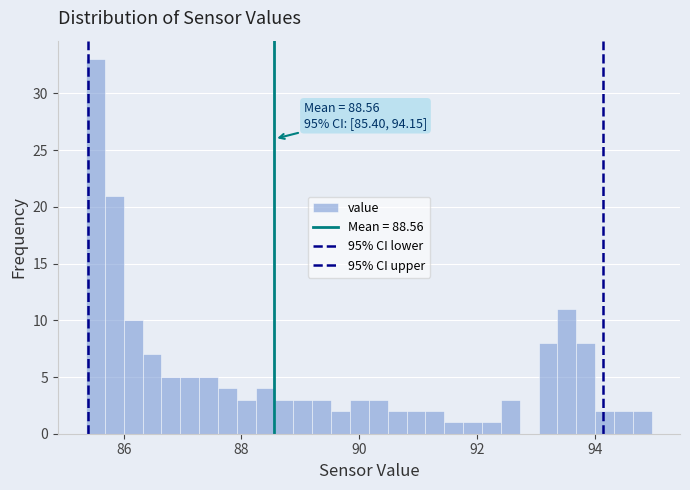

Around what value on the x-axis is the tallest bar? Give the approximate position of its centre, as read against the axis.

85.6